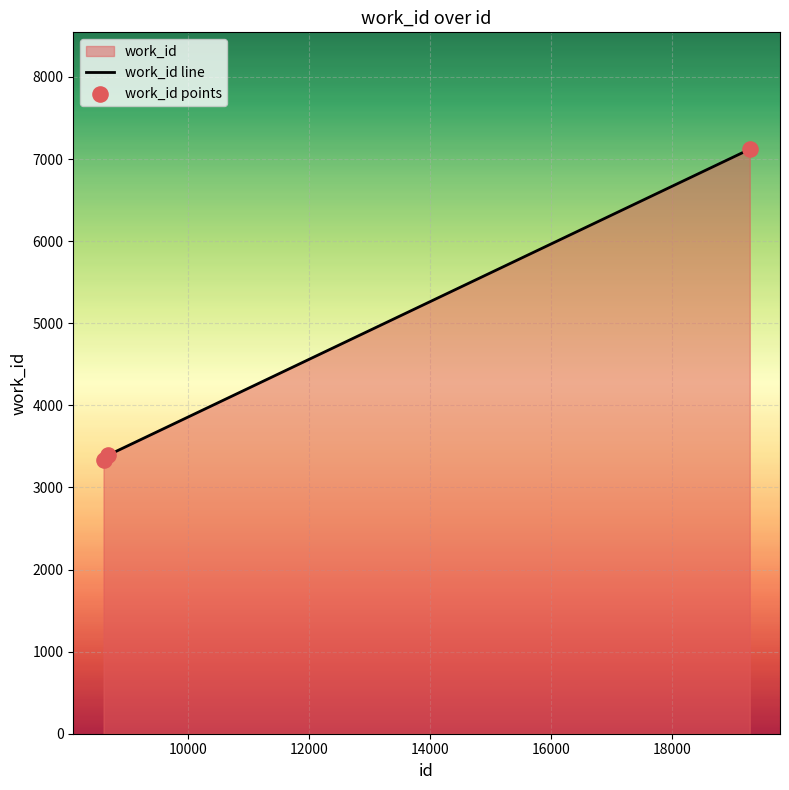

Which series contains the lowest Y value?

work_id line